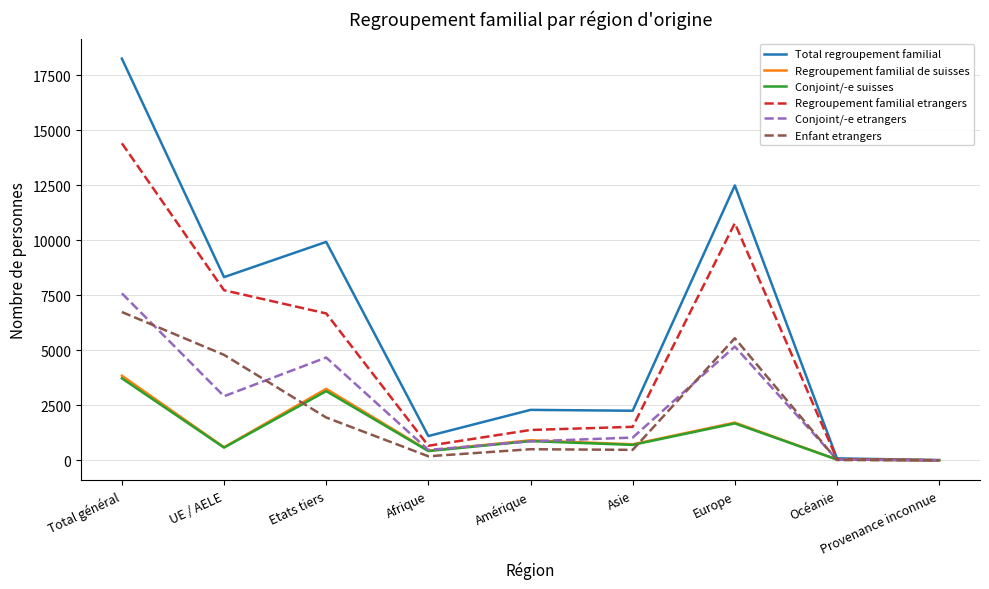

What is the approximate value of Regroupement familial de suisses at Amérique?

913